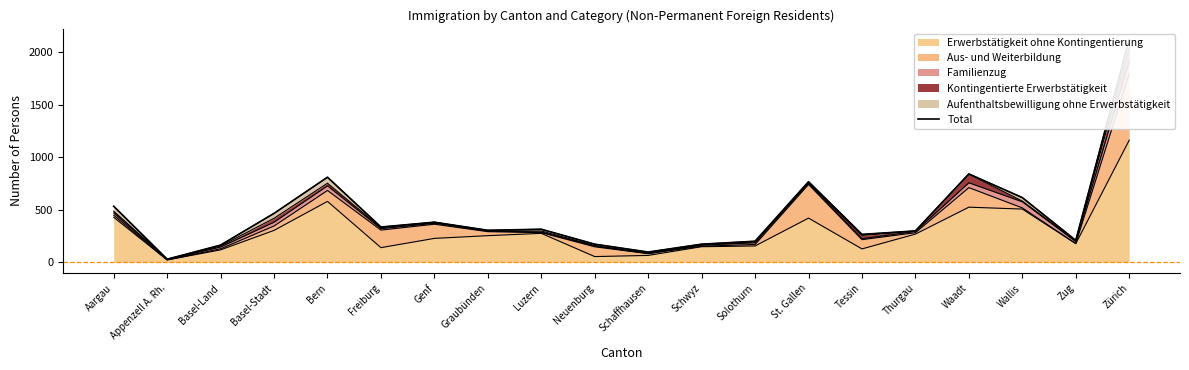

What is the label of the 12th point from the right?

Luzern